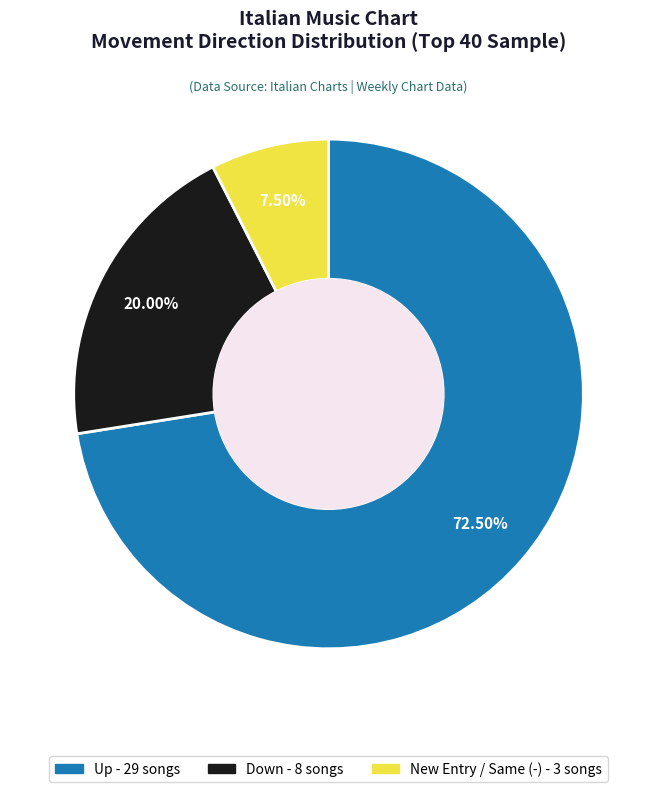

Is there any slice that represents more than half of the pie?

Yes